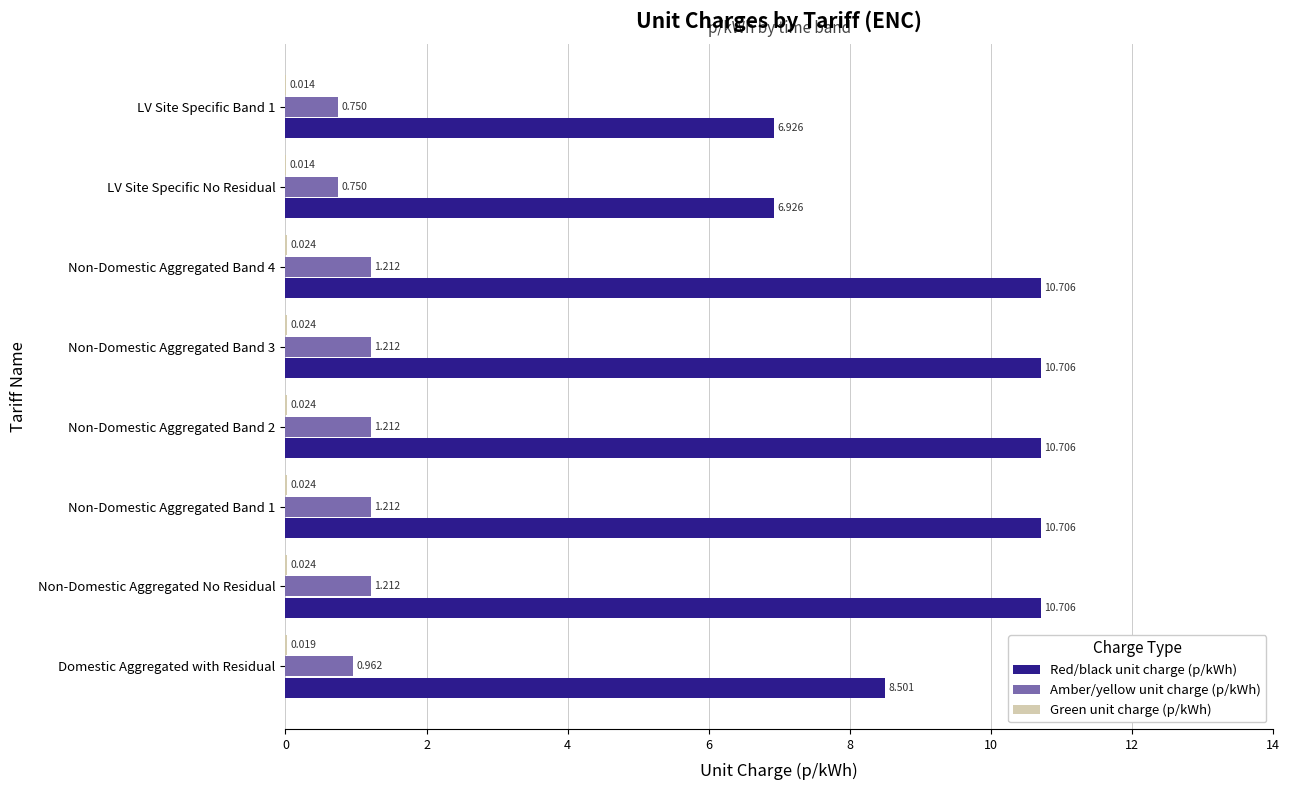

Between Domestic Aggregated with Residual and LV Site Specific Band 1, which series saw the biggest shift?

Red/black unit charge (p/kWh)